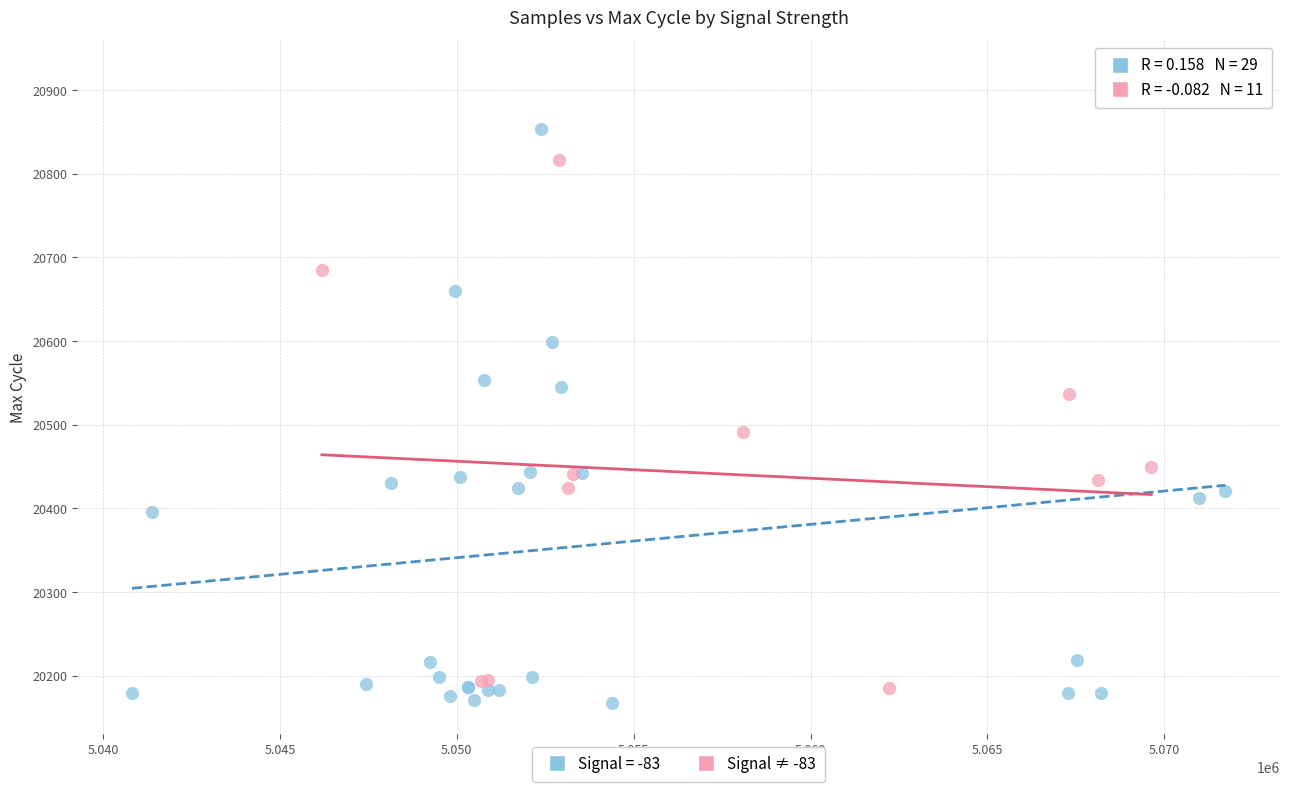

Which series contains the highest Y value?

Signal = -83